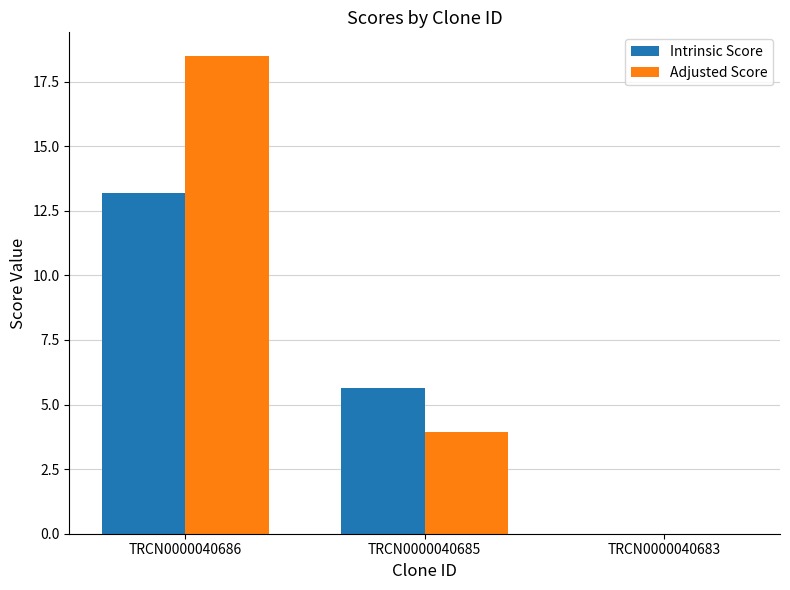

At which category is the sum across all series the highest?

TRCN0000040686